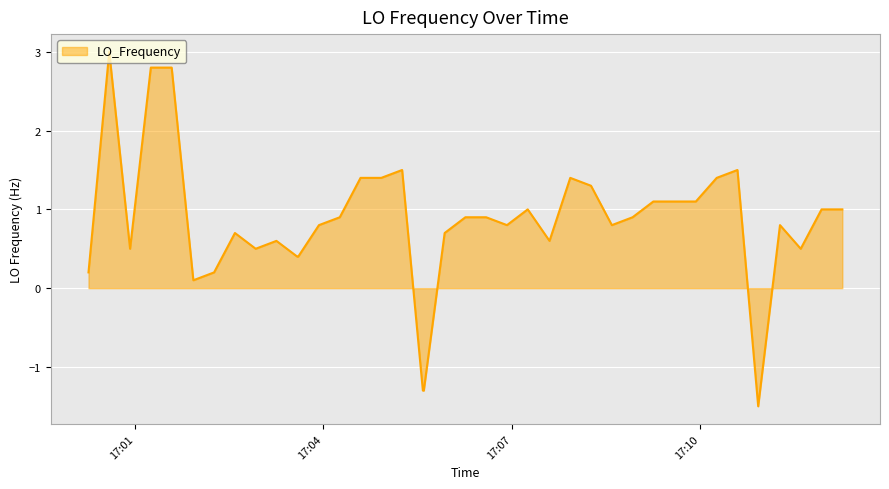

What is the maximum value shown in the chart?

3.0